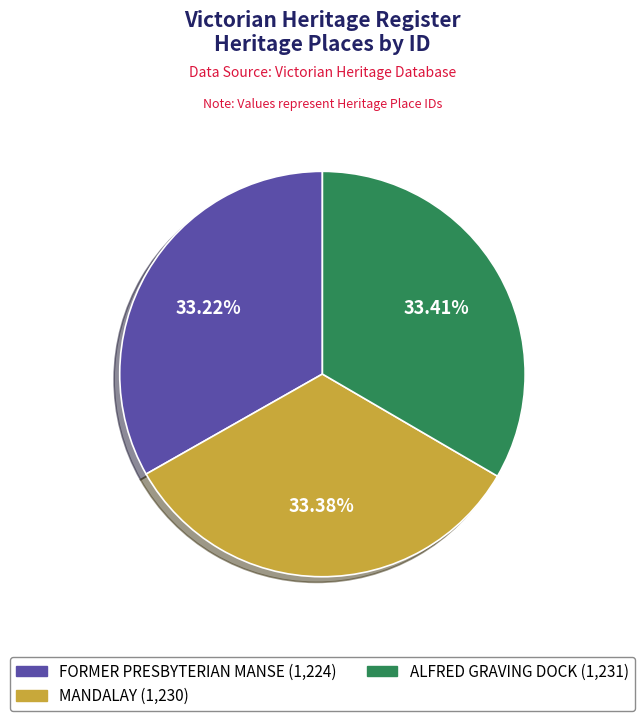

Approximately how many times larger is the value at FORMER PRESBYTERIAN MANSE compared to MANDALAY?

1.0